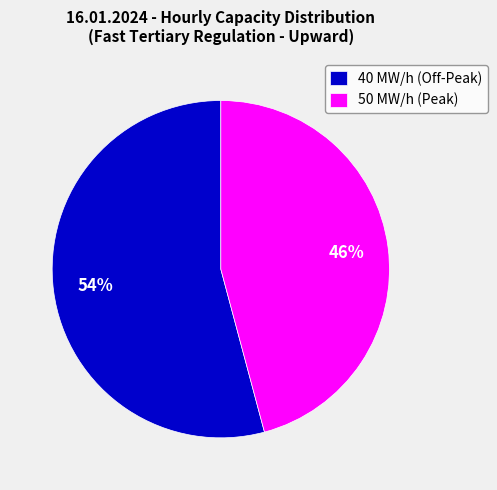

Do 50 MW/h (Peak) and 40 MW/h (Off-Peak) together represent more than half of the pie?

Yes